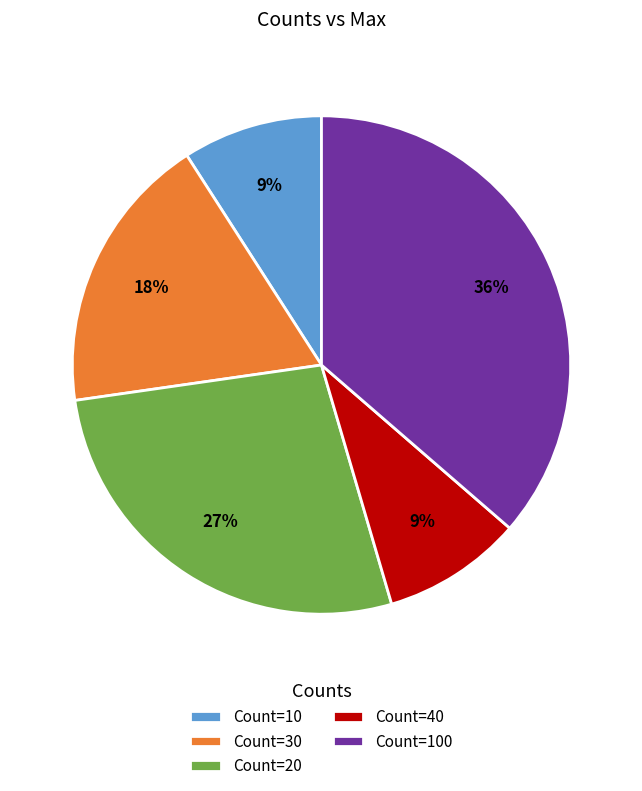

To the nearest percent, what is the average slice percentage?

20%